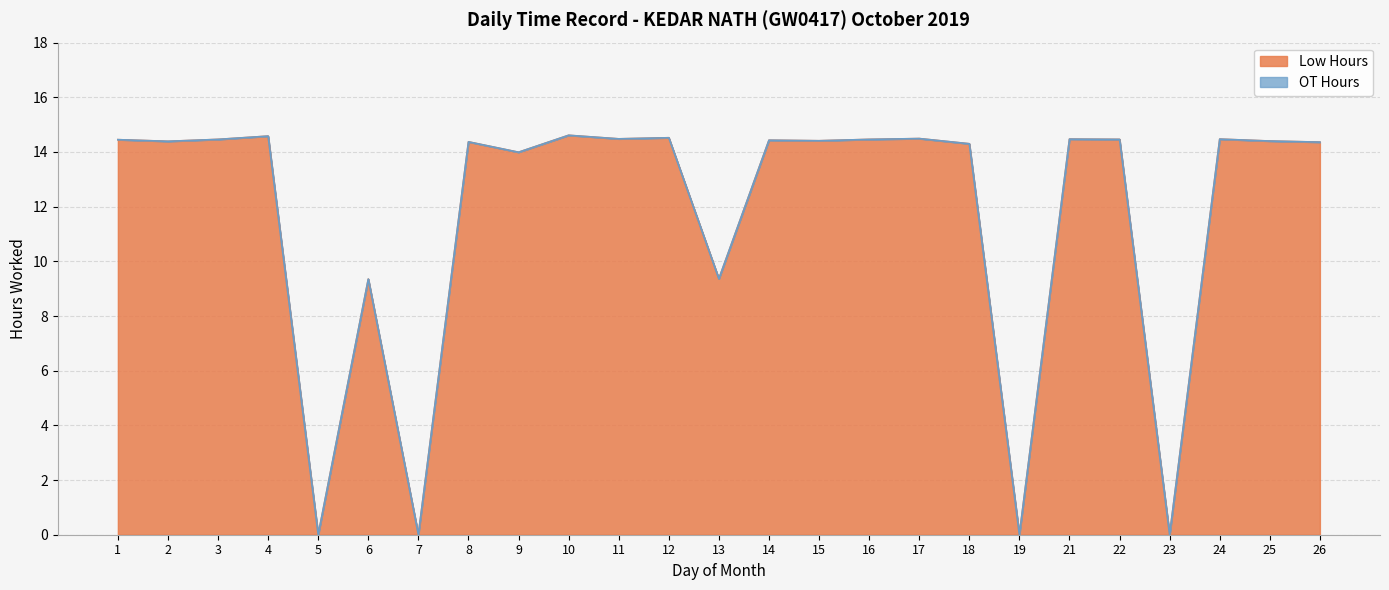

How many interior local peaks (higher than both neighbors) does the data have?

9